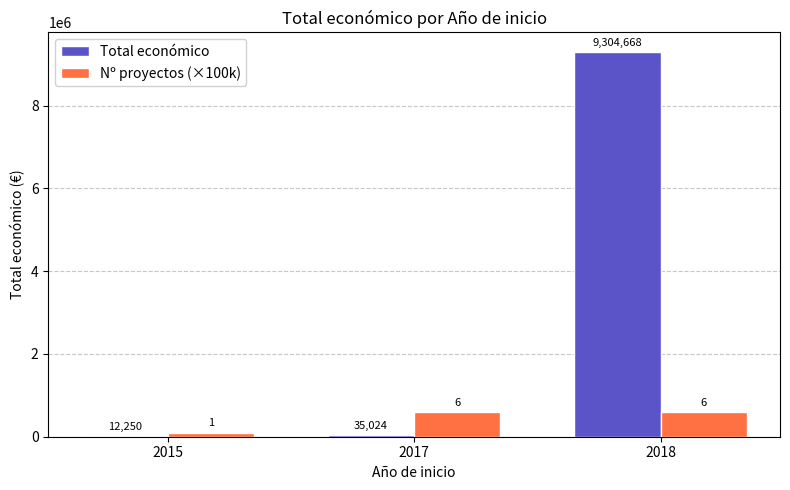

What is the average value of the Total económico series?

3117314